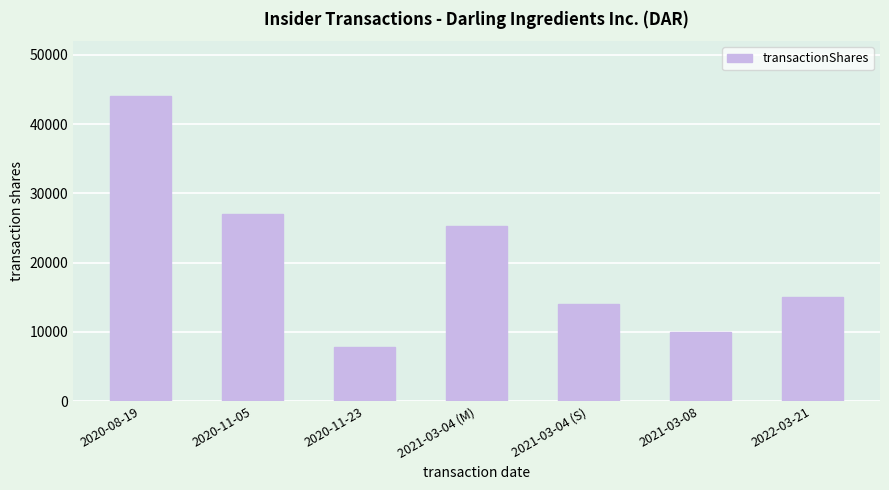

How many data points are less than 15000?

3